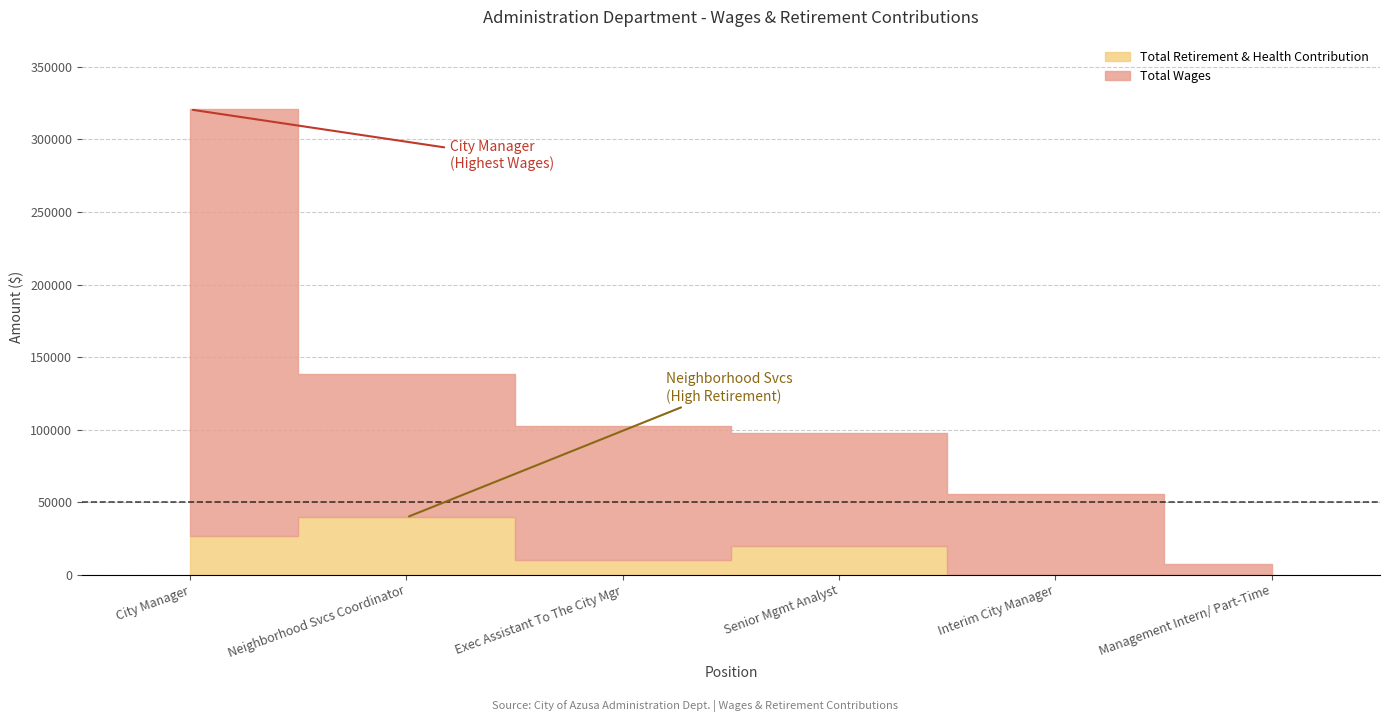

What is the label of the 4th point from the left?

Senior Mgmt Analyst